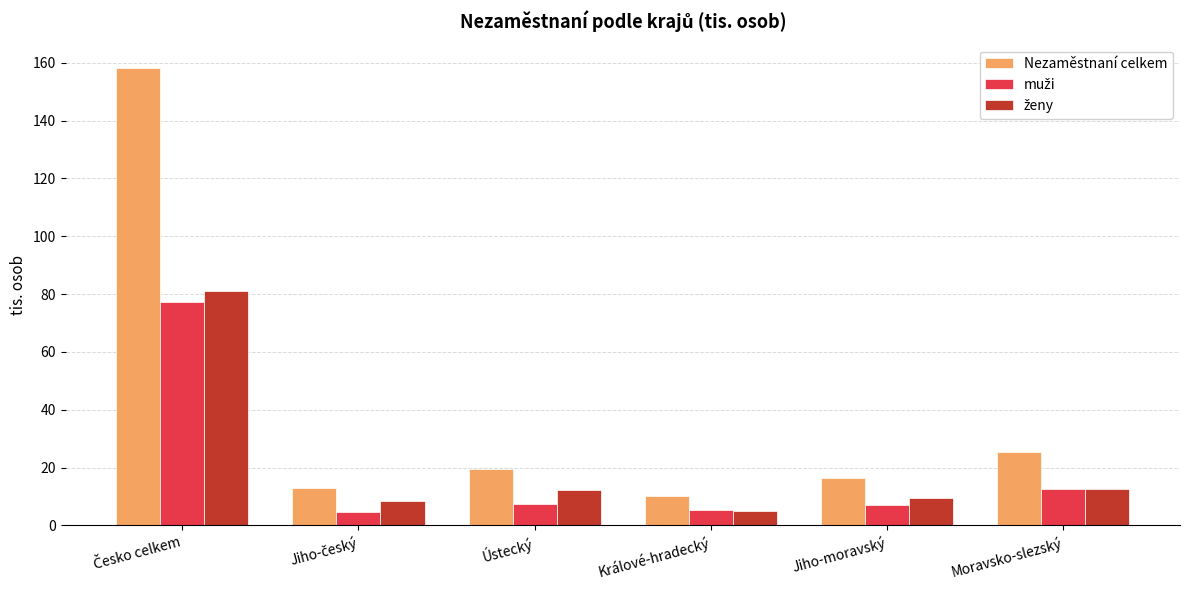

Which series has the largest range (max minus min)?

Nezaměstnaní celkem